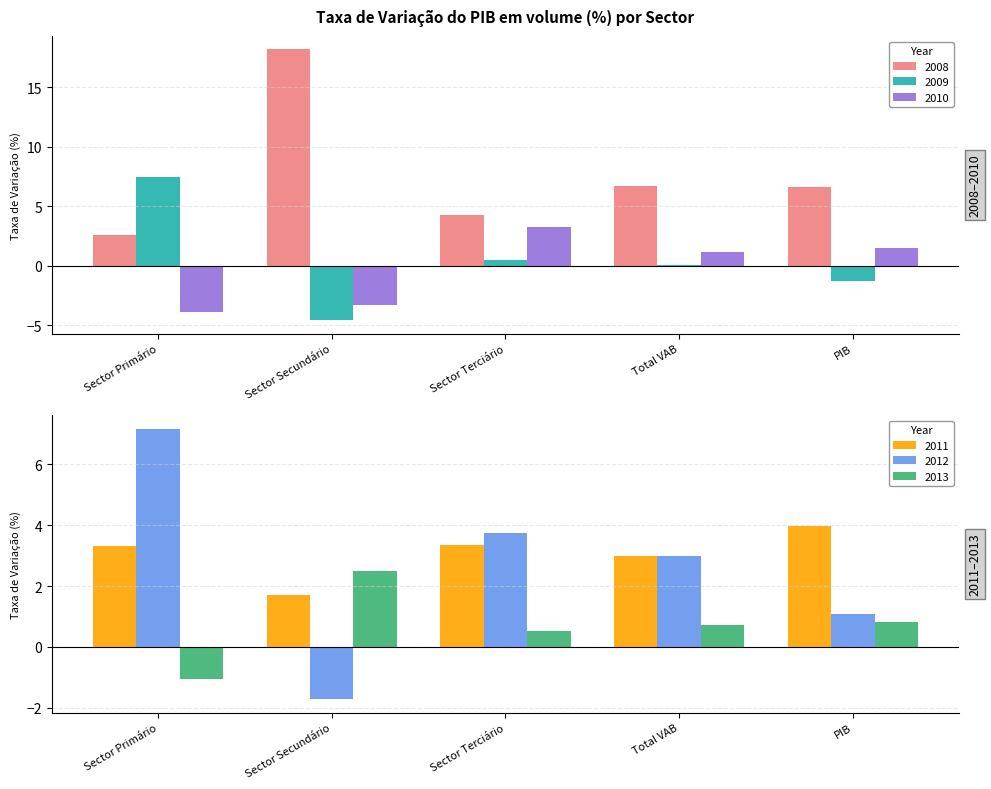

The 2012 series shows 1.0 at Sector Terciário. True or false?

False